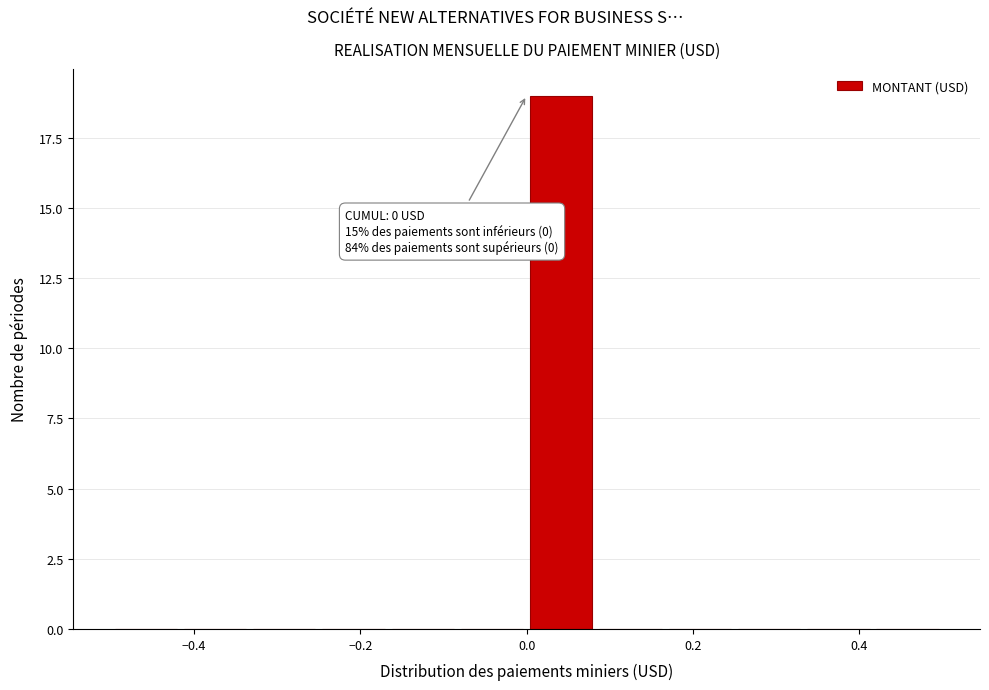

Which range on the x-axis has the tallest bar?

0.00 to 0.08